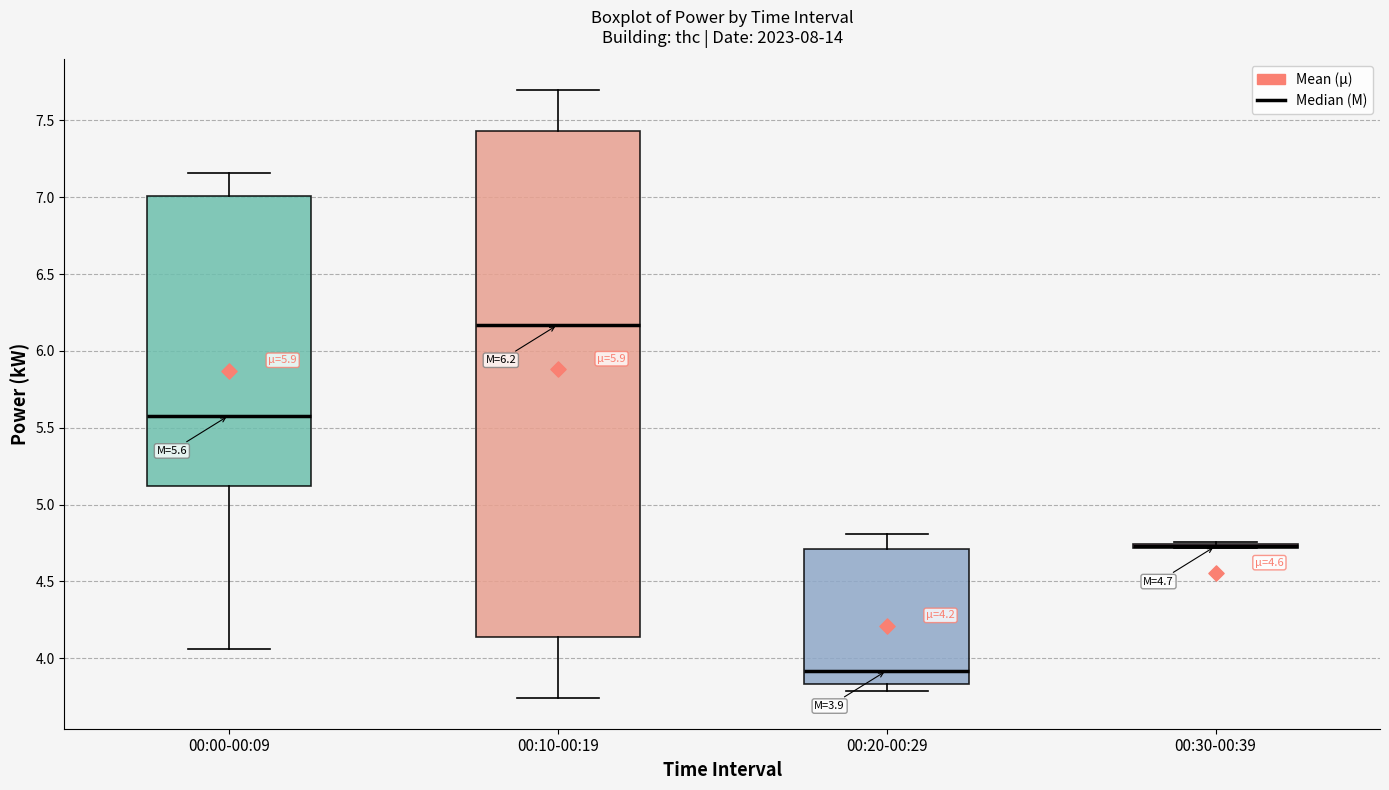

Comparing the boxes themselves (not the whiskers), which one is the tallest?

00:10-00:19